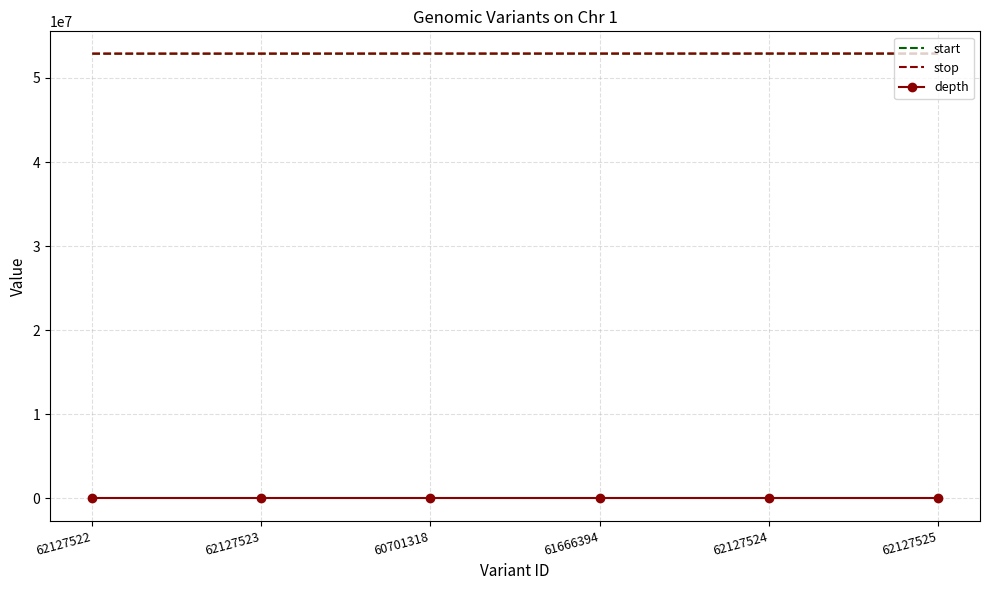

What is the minimum value shown in the chart?

10